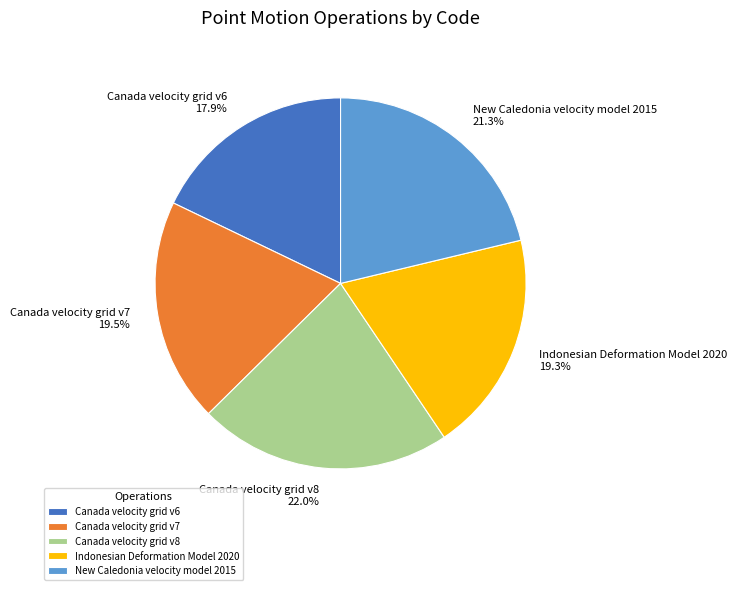

To the nearest percent, what is the combined percentage of Canada velocity grid v8 and New Caledonia velocity model 2015?

43%